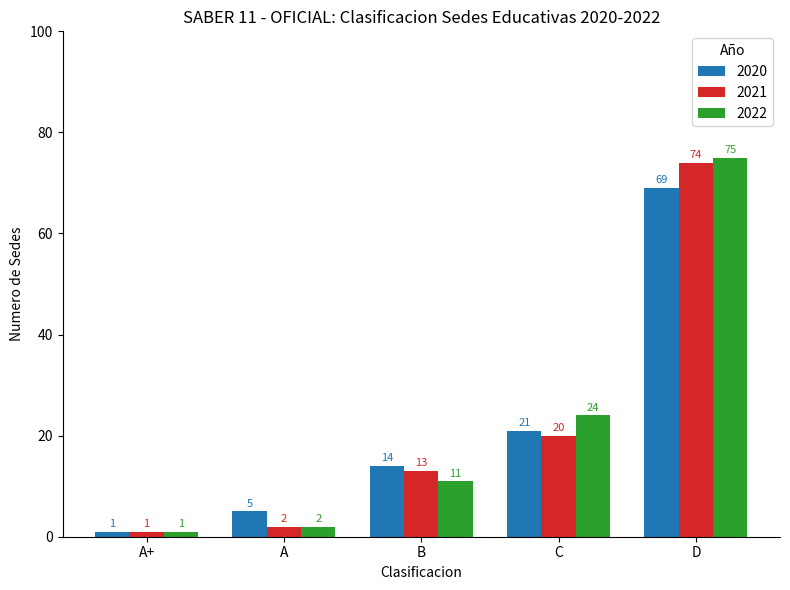

Reading left to right, what are all the values shown in this chart?

2020: 1	5	14	21	69
2021: 1	2	13	20	74
2022: 1	2	11	24	75